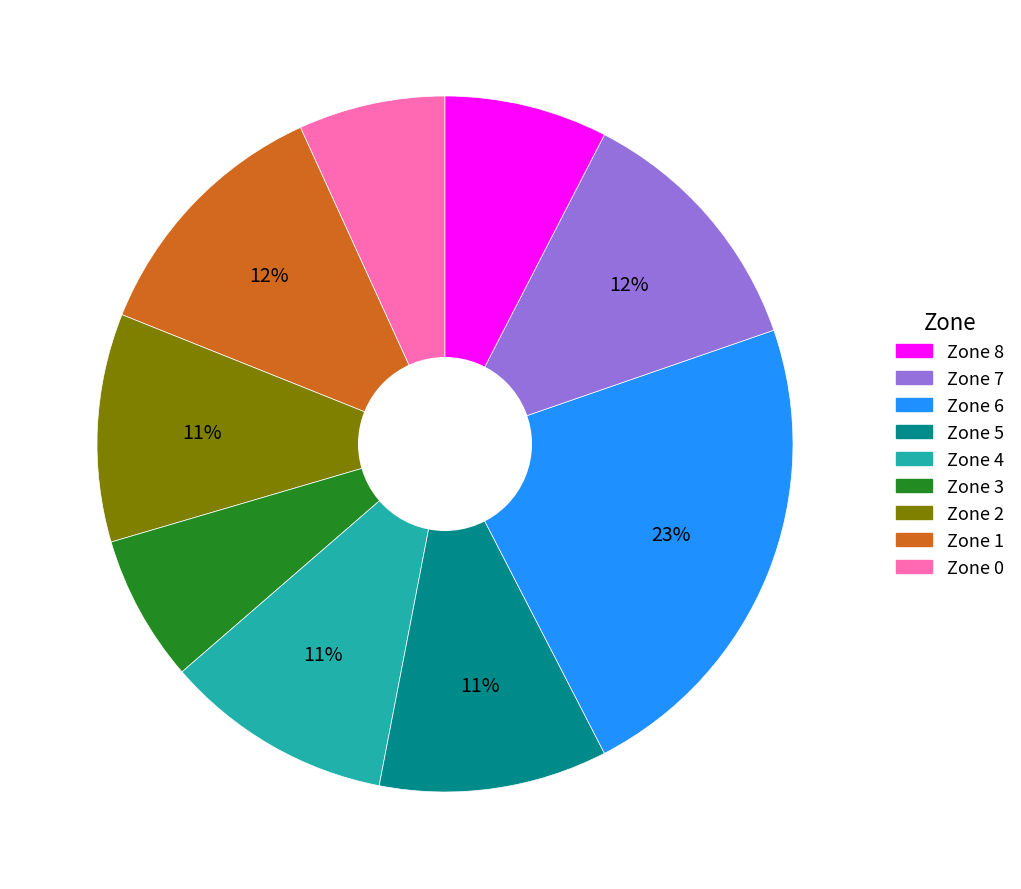

To the nearest percent, what is the average slice percentage?

11%